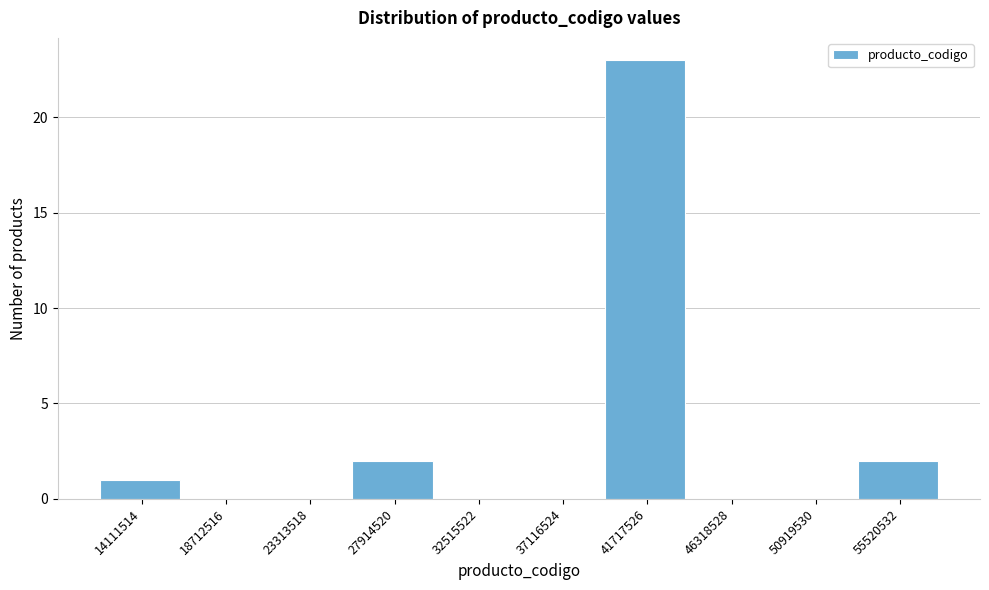

Reading left to right, what are all the values shown in this chart?

14111514=1	18712516=0	23313518=0	27914520=2	32515522=0	37116524=0	41717526=23	46318528=0	50919530=0	55520532=2